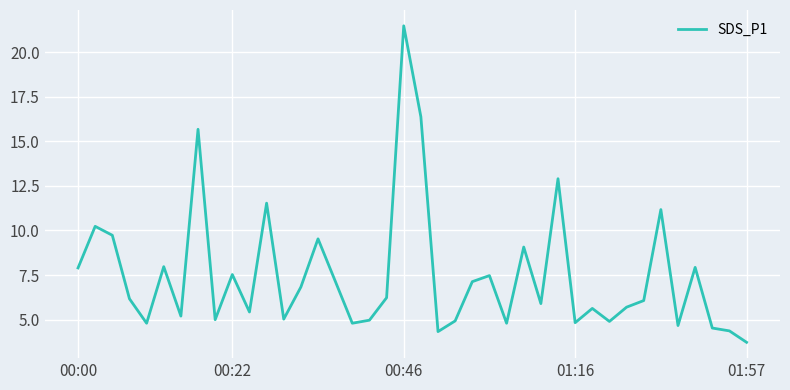

What is the difference between the maximum and minimum values?

17.7